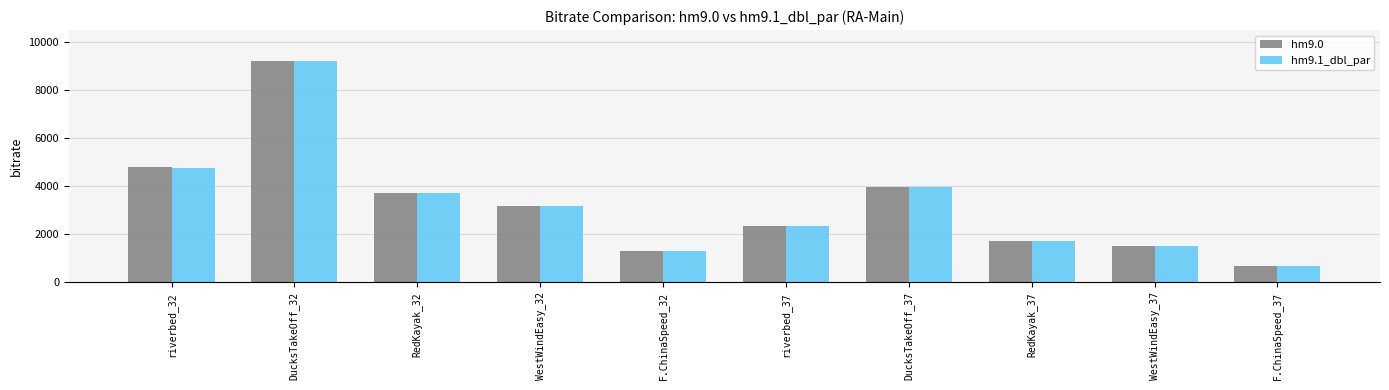

What is the minimum value shown in the chart?

681.0